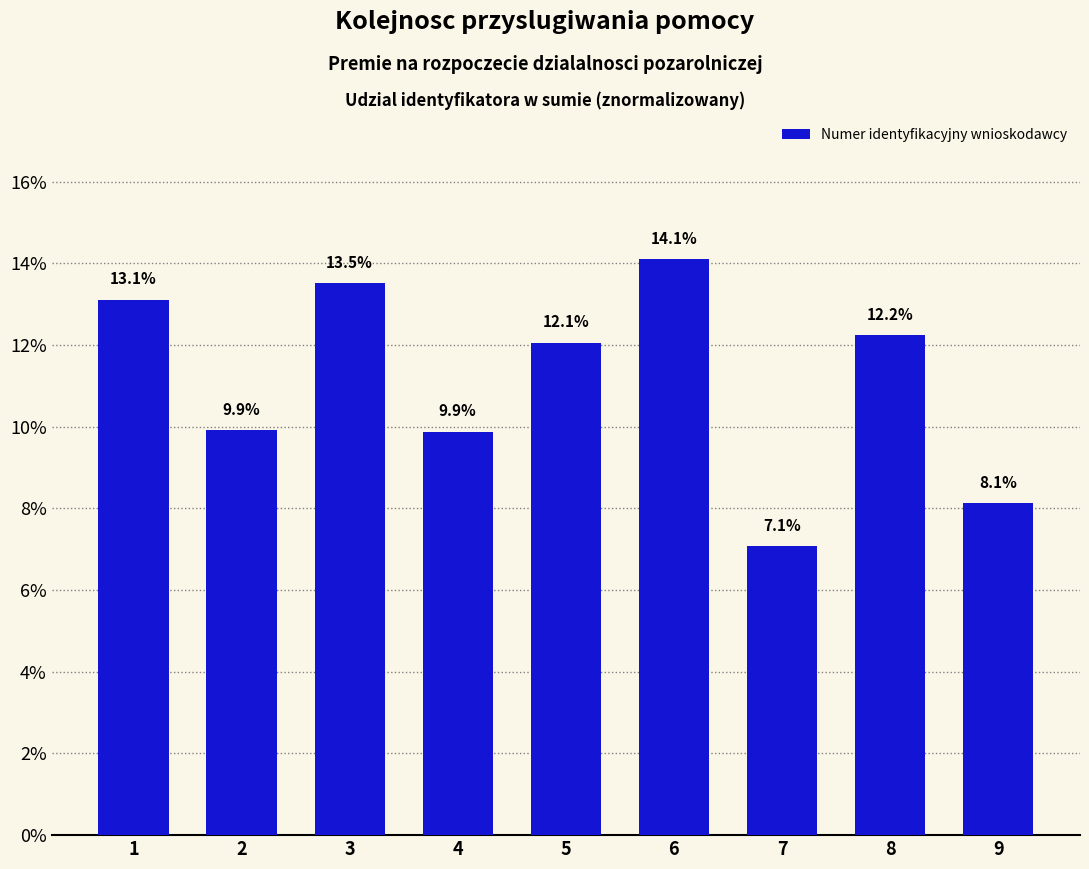

What is the average value?

11.1